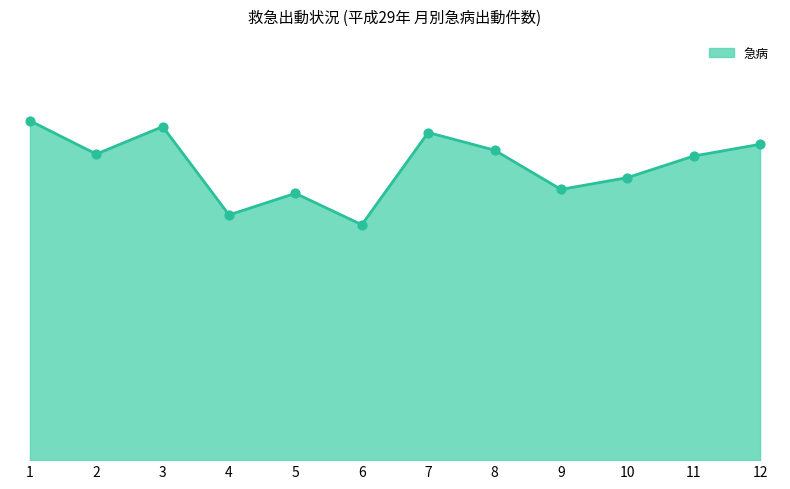

Is this an area chart (filled region under the line)?

Yes